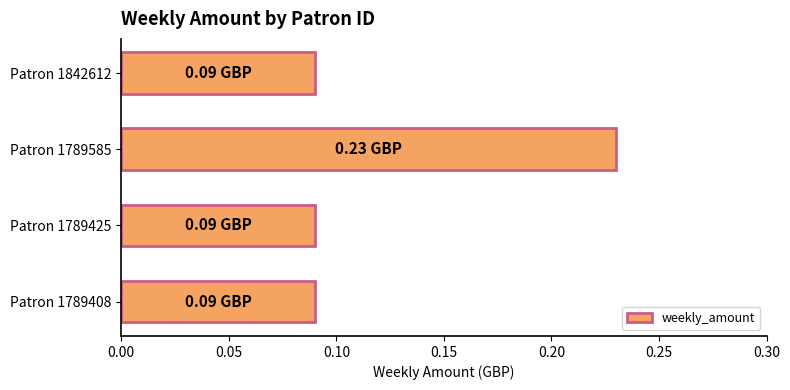

Between Patron 1842612 and Patron 1789585, which is larger?

Patron 1789585